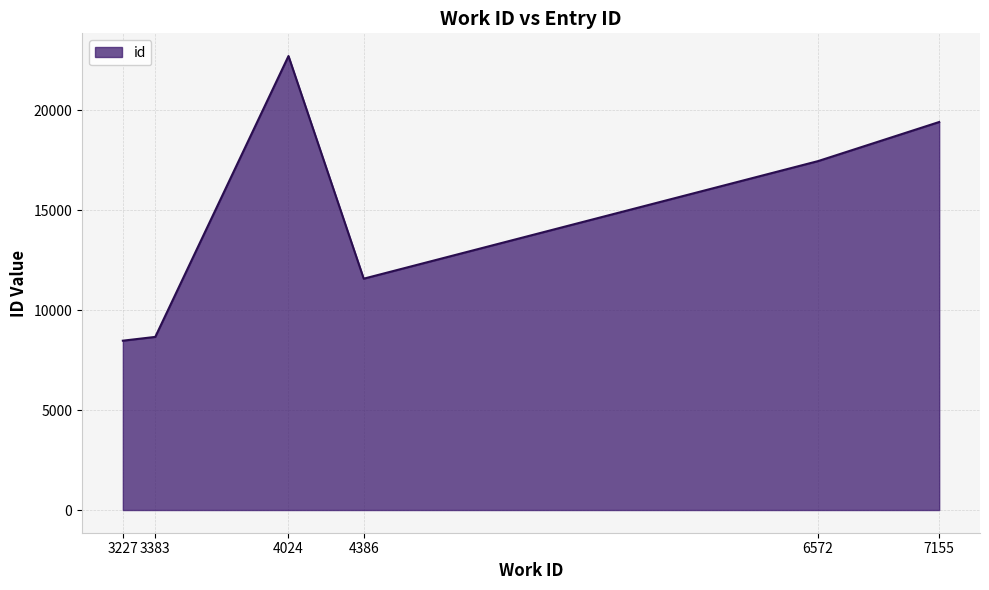

The chart shows a value of 8474 at 3227. True or false?

True